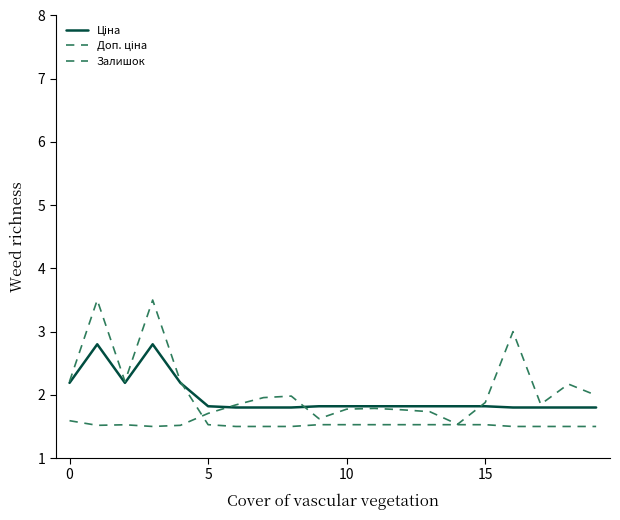

Is this an area chart (filled region under the line)?

No